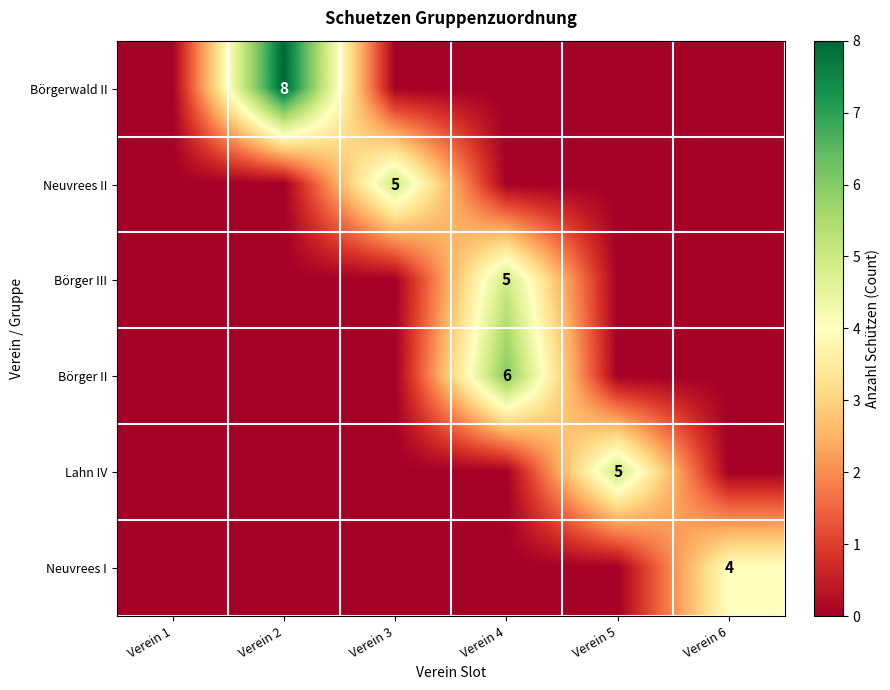

True or false: Neuvrees I has a value of 0 at Verein 4.

True